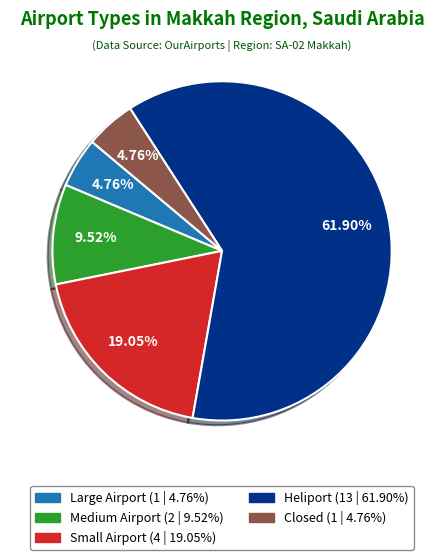

Does any single category account for the majority?

Yes